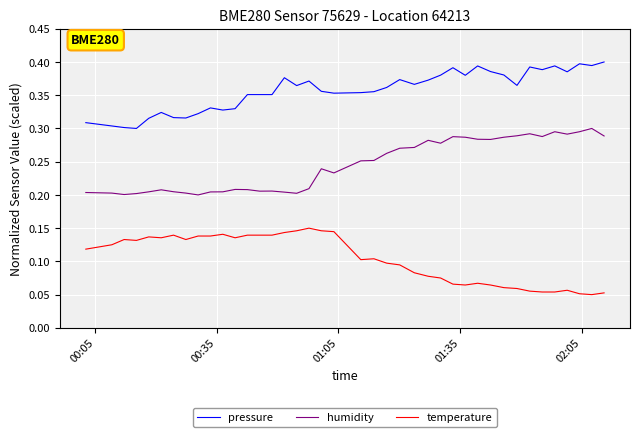

Which series has the largest total across all categories?

pressure